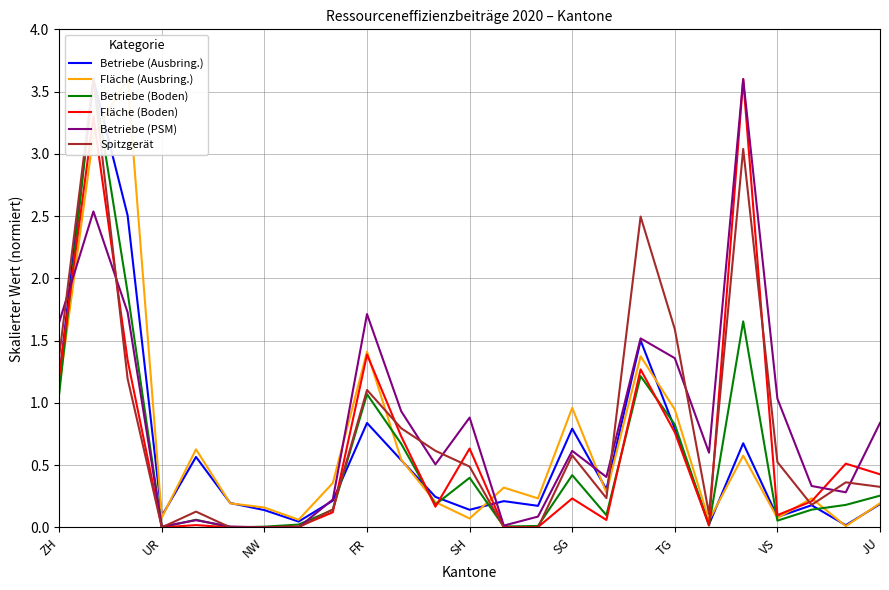

Count the number of categories in the chart.

25